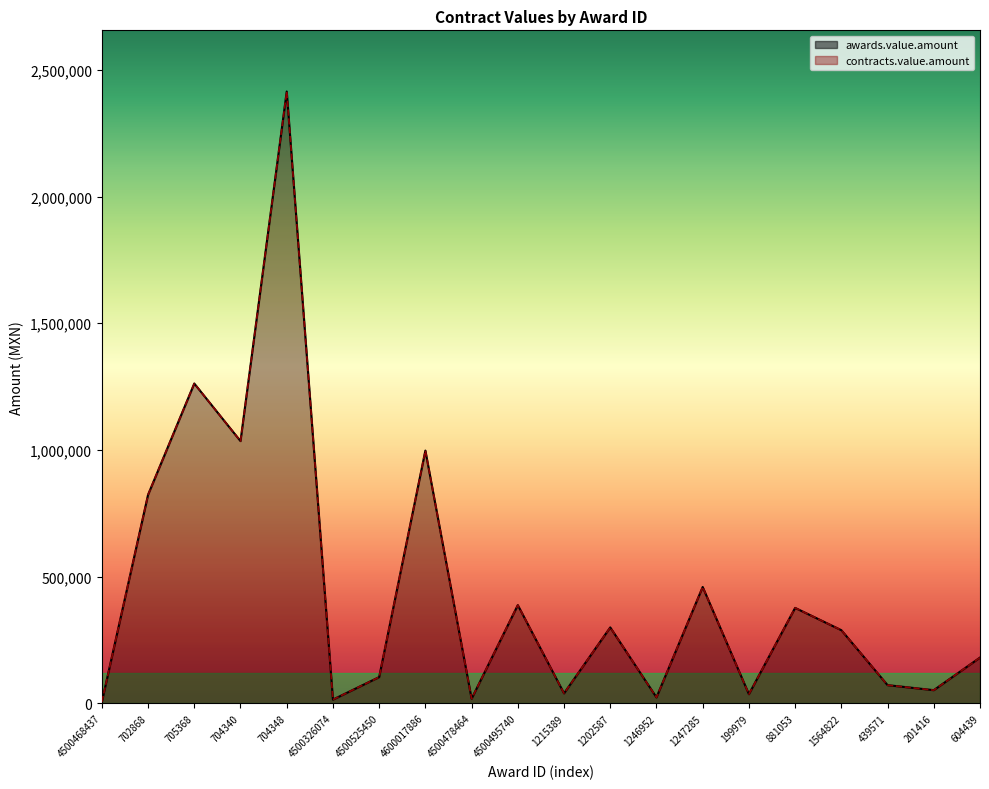

What value does the contracts.value.amount series have at 4500478464?

18000.0